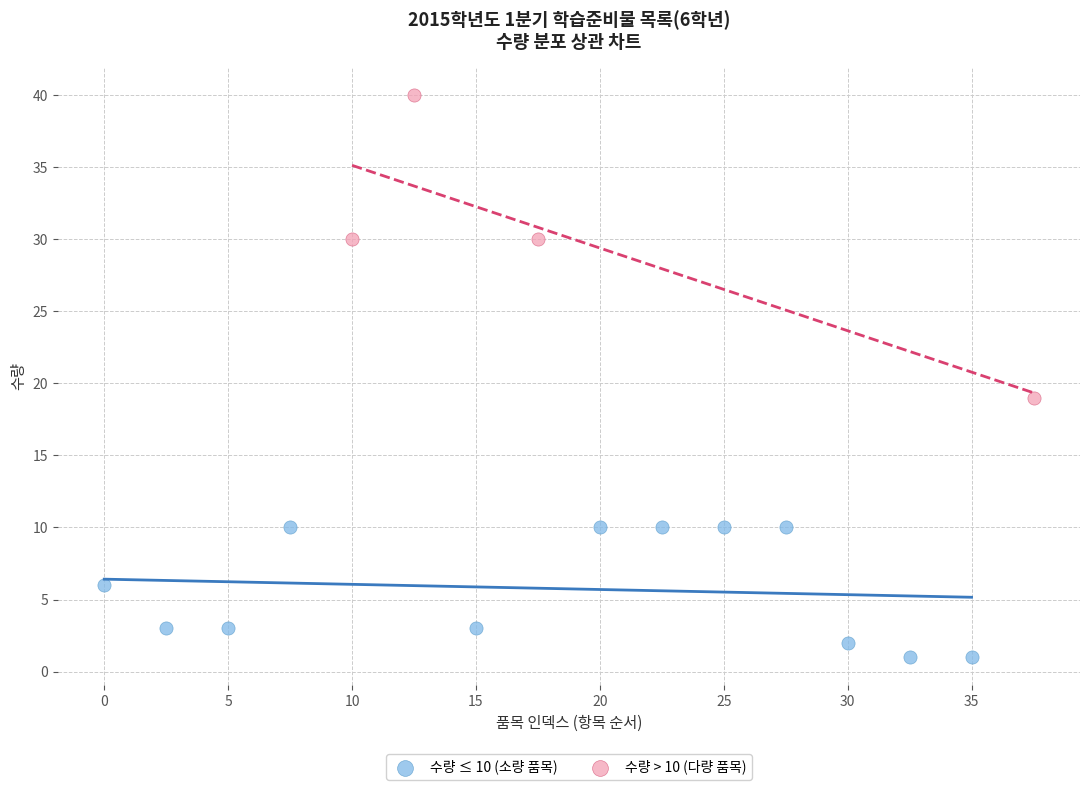

Which series contains the lowest Y value?

수량 ≤ 10 (소량 품목)